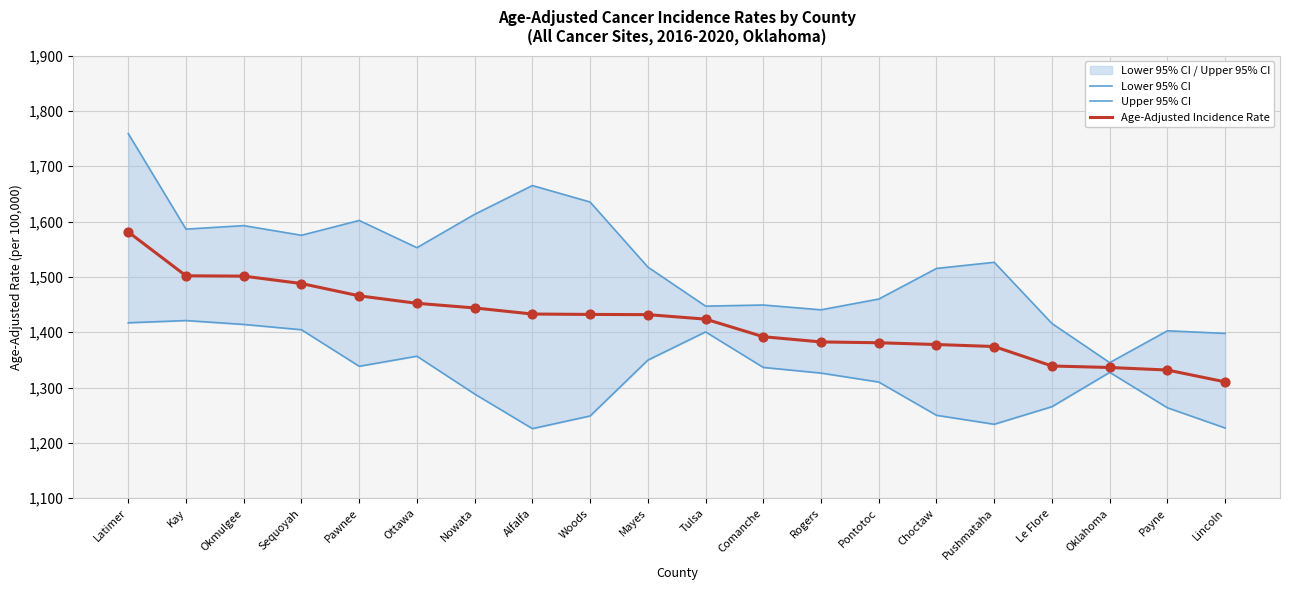

What are all the series names shown in the legend?

Lower 95% CI, Upper 95% CI, Age-Adjusted Incidence Rate